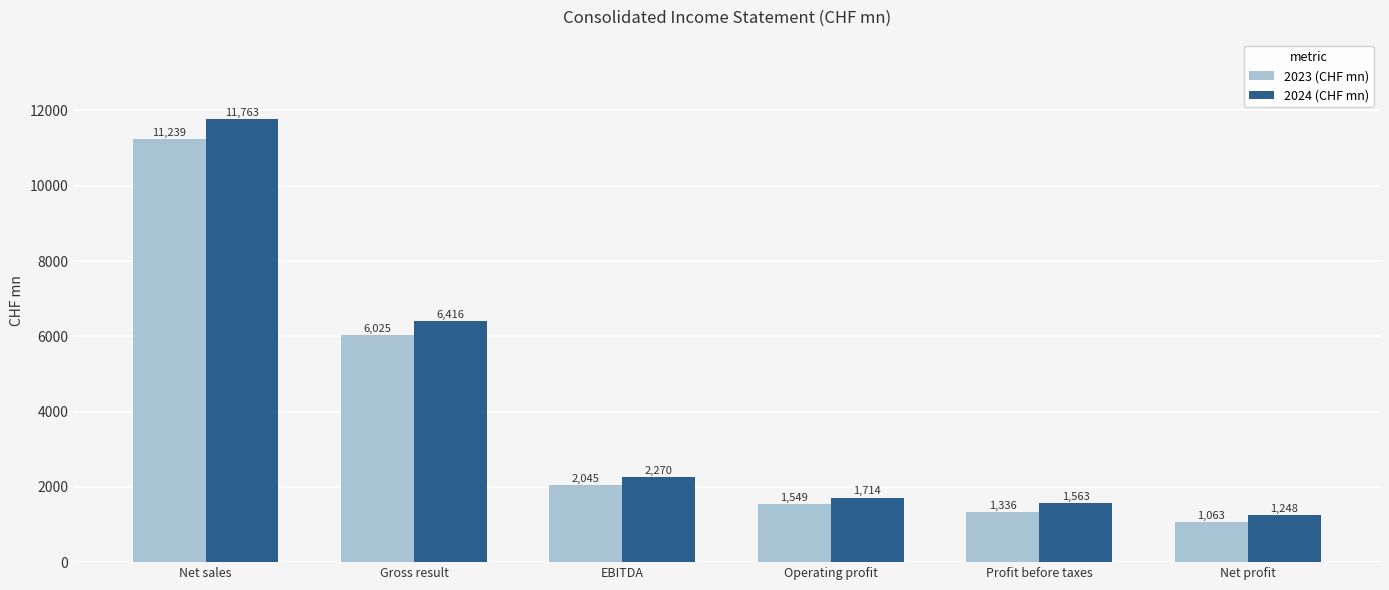

List the series in order of their peak value, lowest first.

2023 (CHF mn), 2024 (CHF mn)